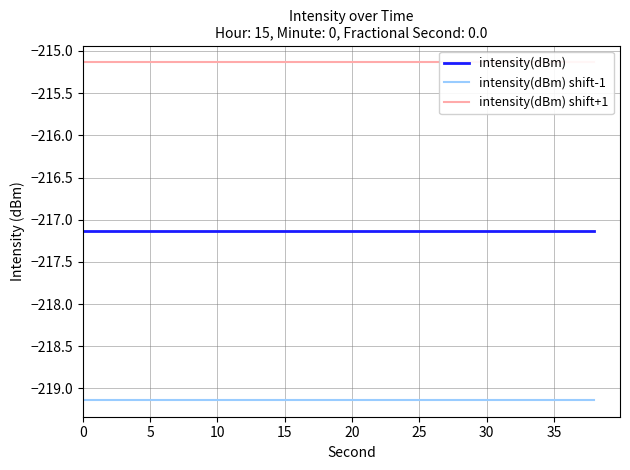

What is the lowest value of the intensity(dBm) series?

-217.1